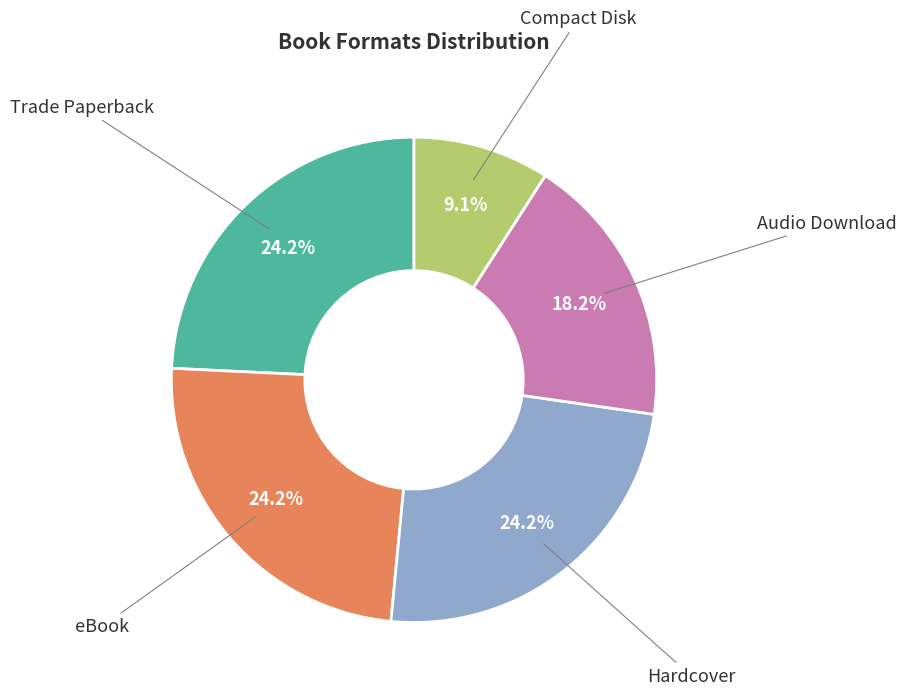

Which slice is the smallest?

Compact Disk